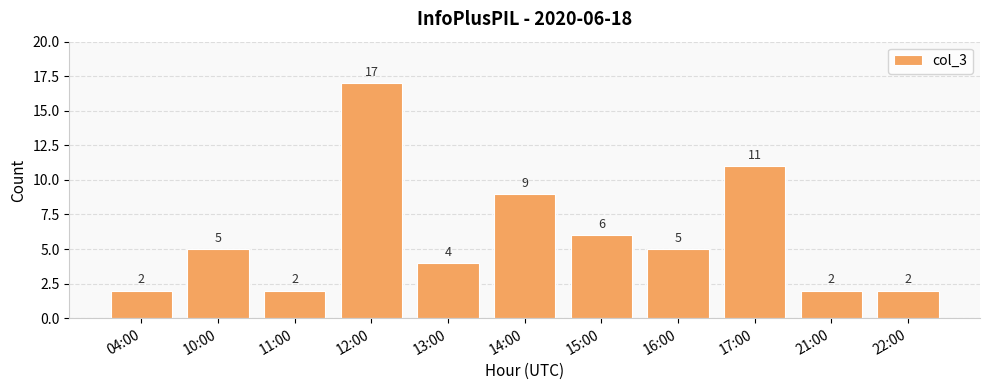

What is the sum of the values at 22:00 and 13:00?

6